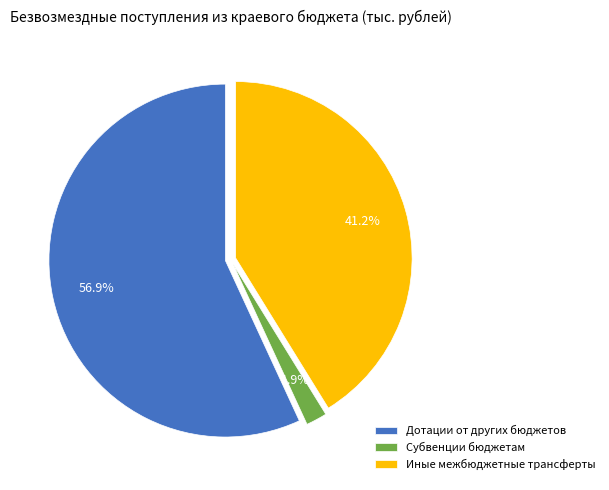

The Иные межбюджетные трансферты slice represents 49% of the pie. True or false?

False